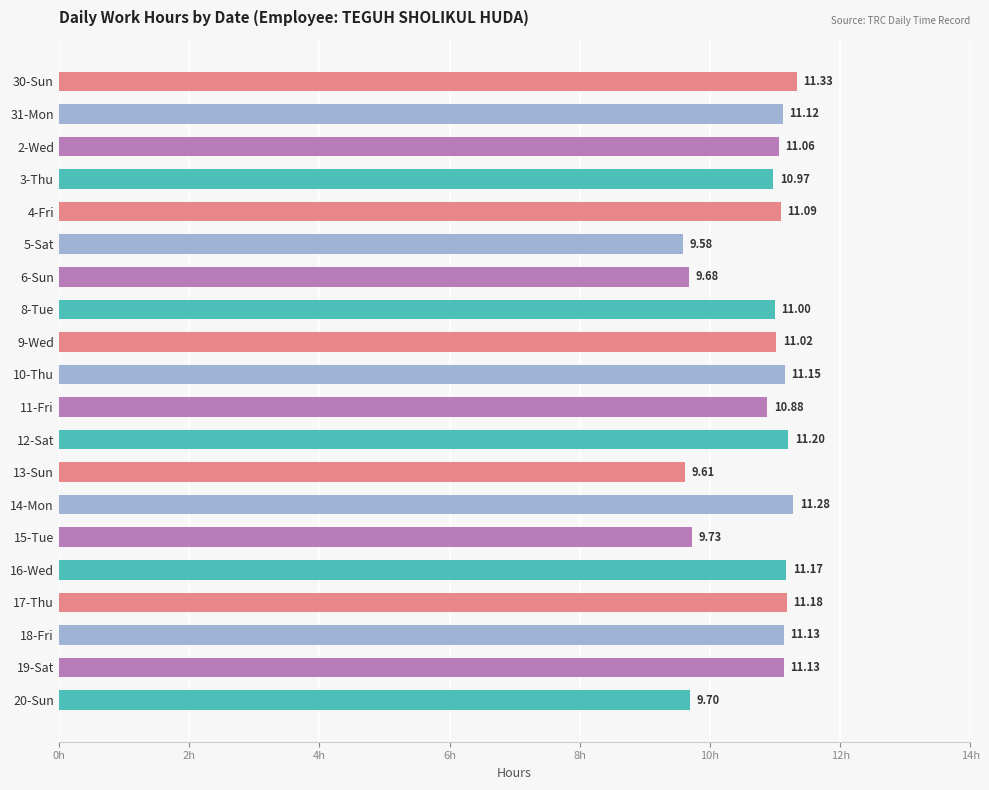

What is the sum of all values?

215.0